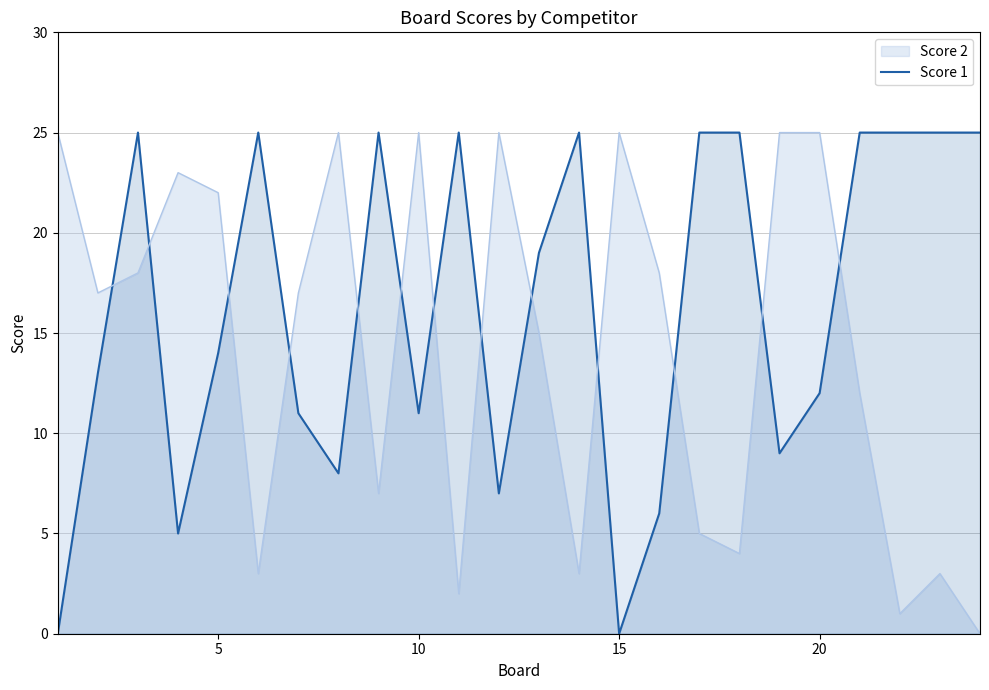

What is the total value across all series at 10?

36